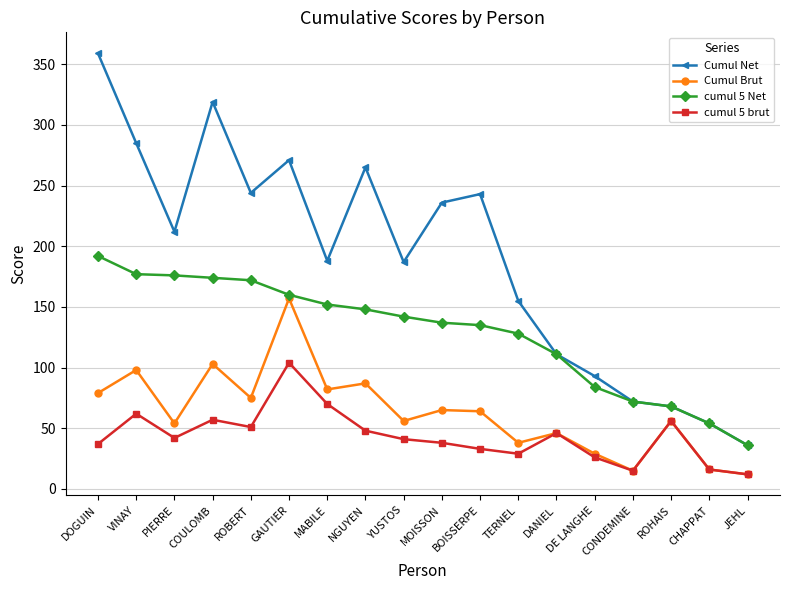

Is it true that Cumul Brut equals 75 at ROBERT?

True